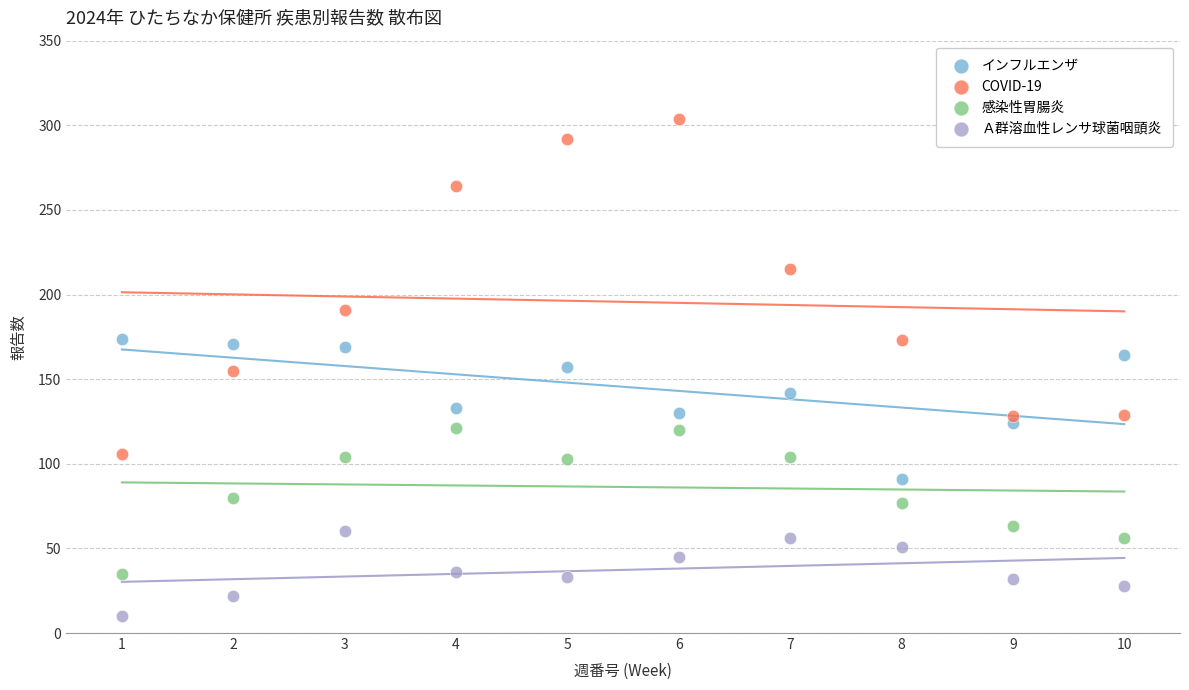

In the COVID-19 series, what Y value is closest to 205?

215